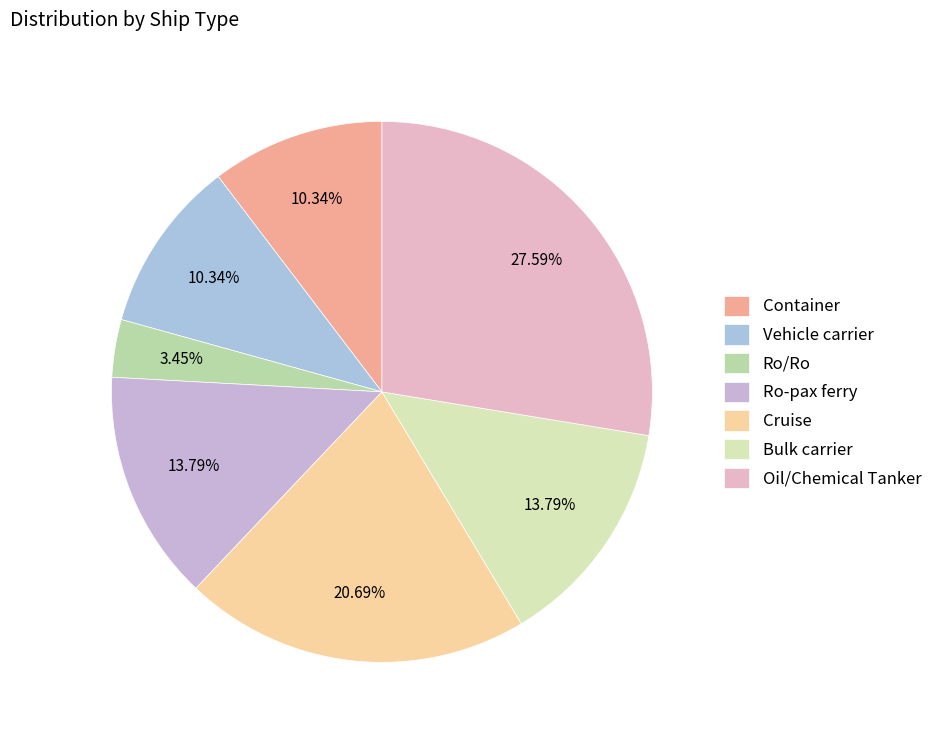

Rank the categories by value from highest to lowest.

Oil/Chemical Tanker, Cruise, Ro-pax ferry, Bulk carrier, Container, Vehicle carrier, Ro/Ro